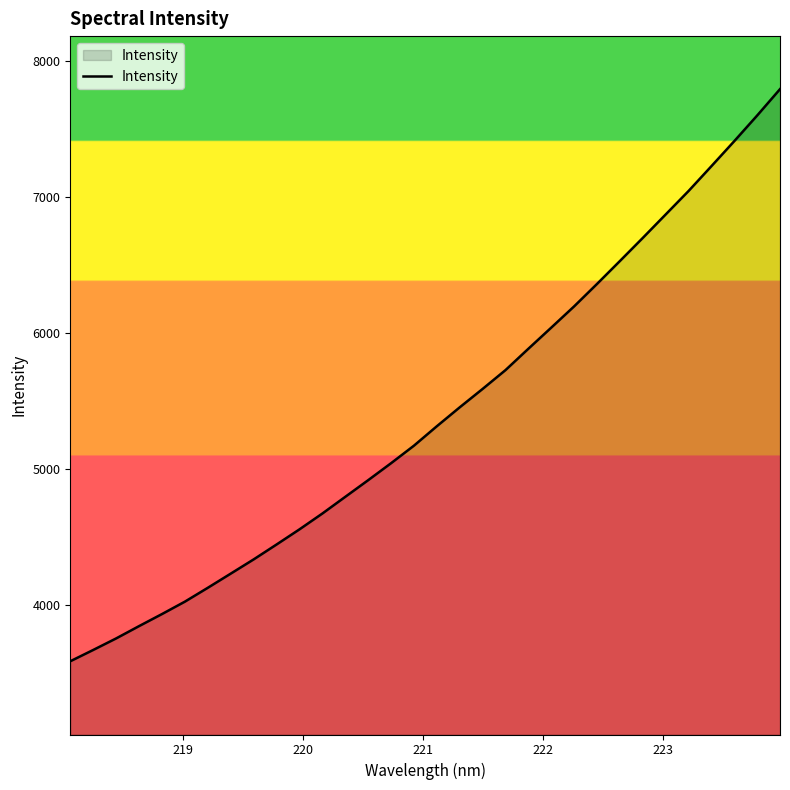

What is the greatest value displayed?

7792.5